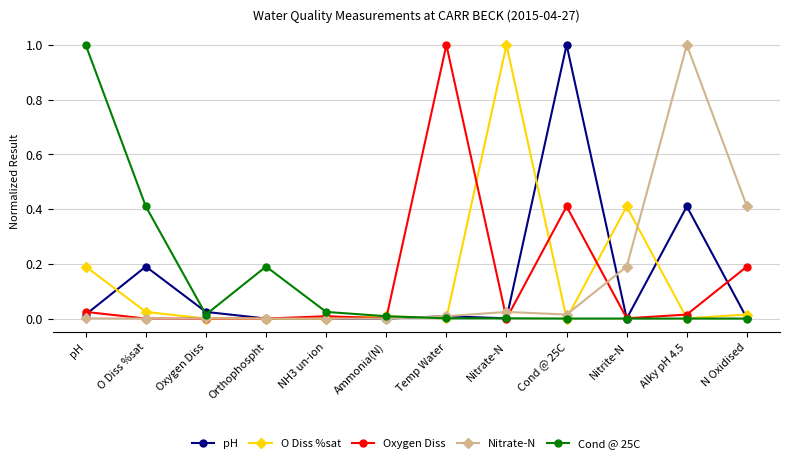

What are all the series names shown in the legend?

pH, O Diss %sat, Oxygen Diss, Nitrate-N, Cond @ 25C